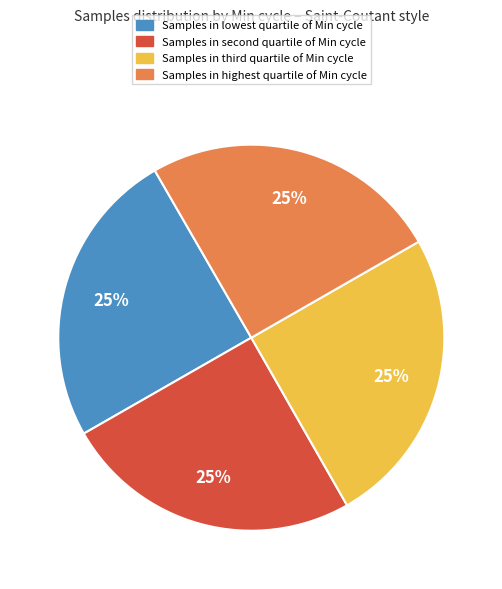

Is there a majority slice in this chart?

No